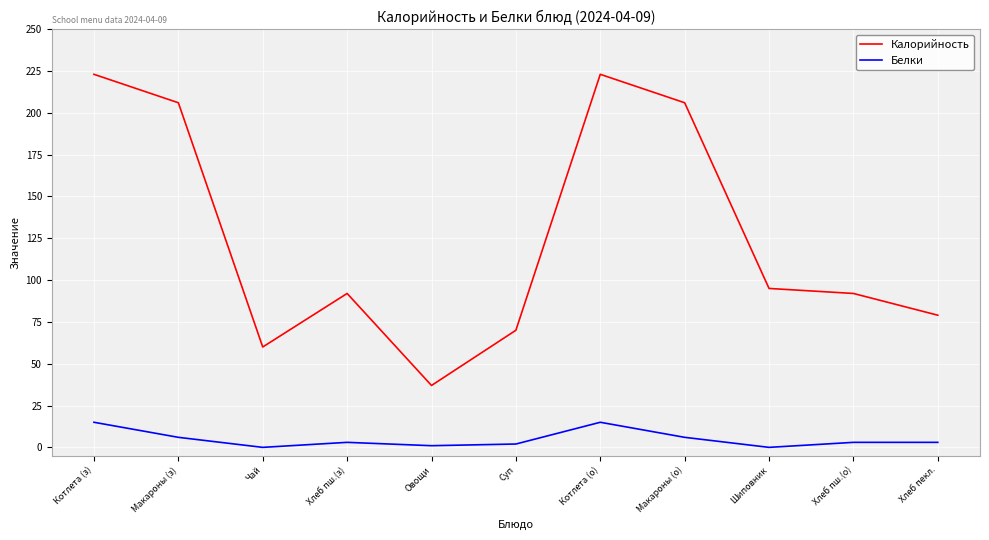

Which series has the largest range (max minus min)?

Калорийность